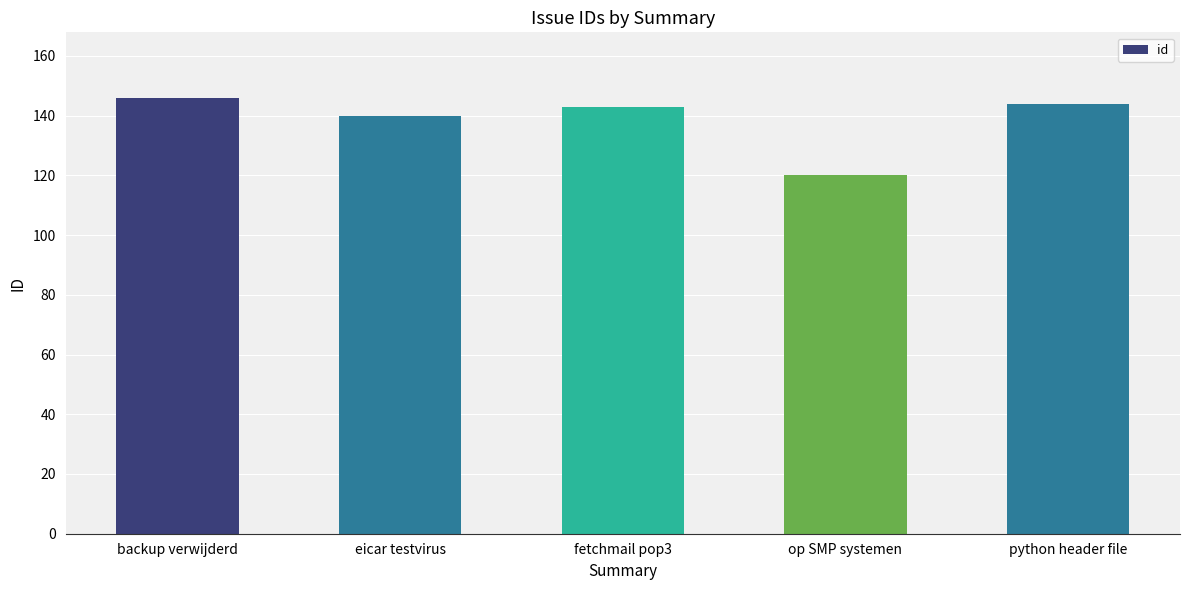

Which has a higher value, op SMP systemen or eicar testvirus?

eicar testvirus